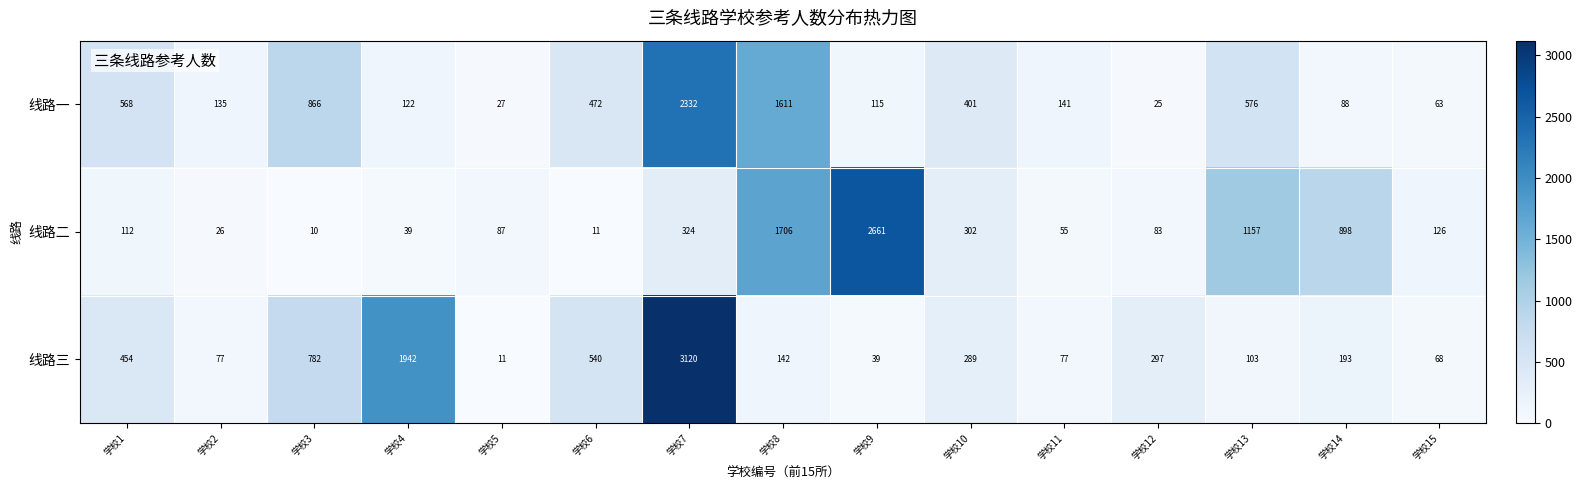

Between 学校1 and 学校15, which series saw the biggest shift?

线路一